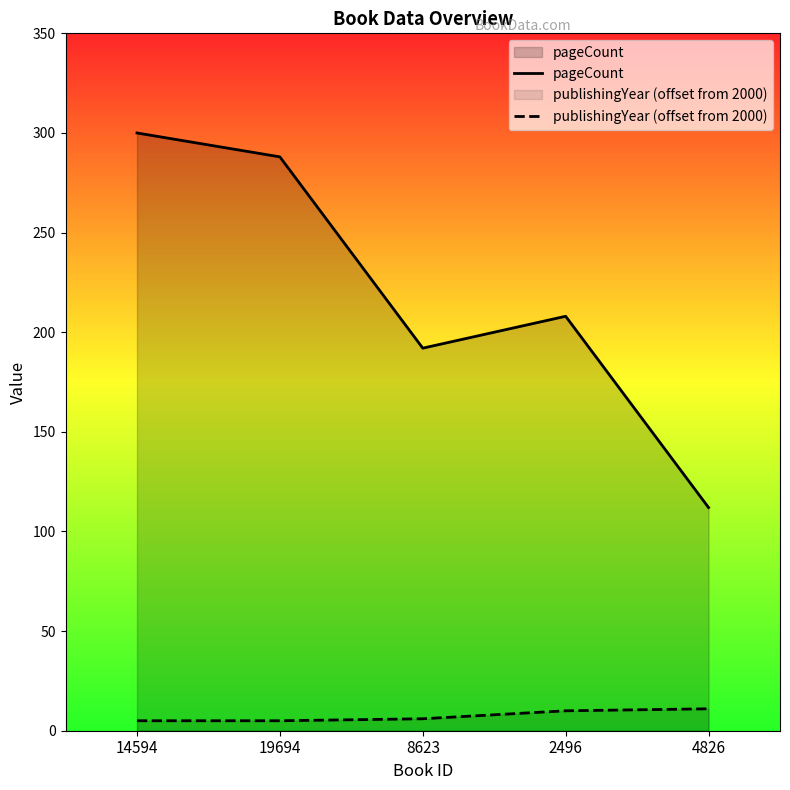

What is the label of the 4th point from the left?

2496